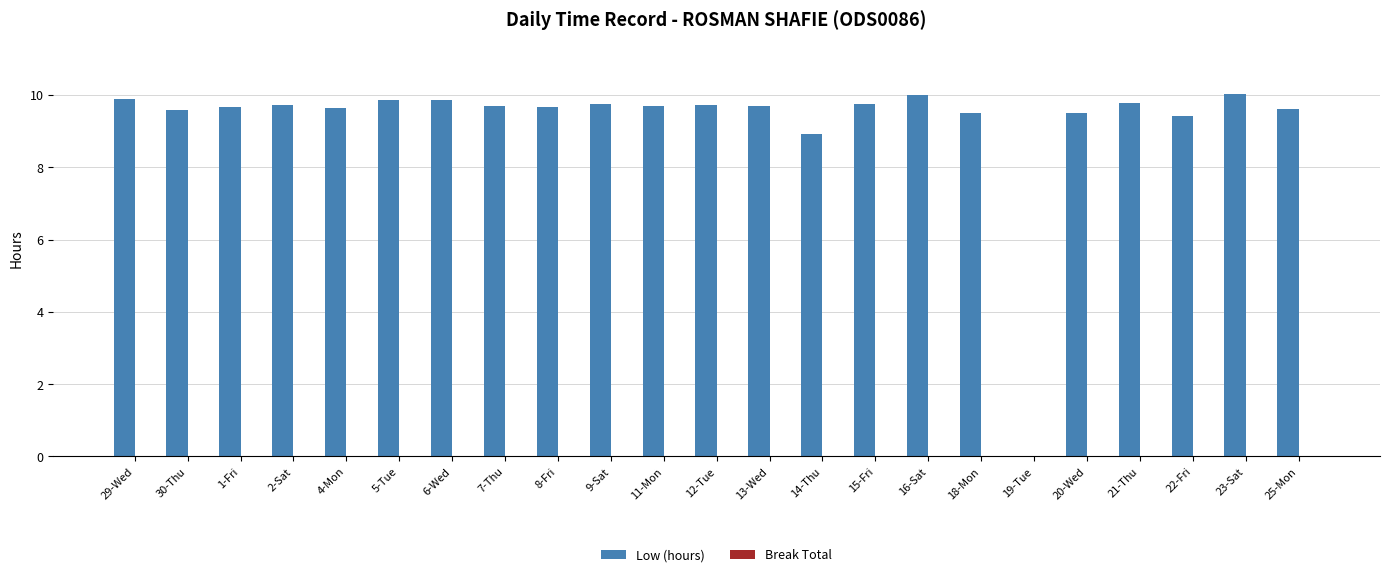

What is the greatest value displayed?

10.0